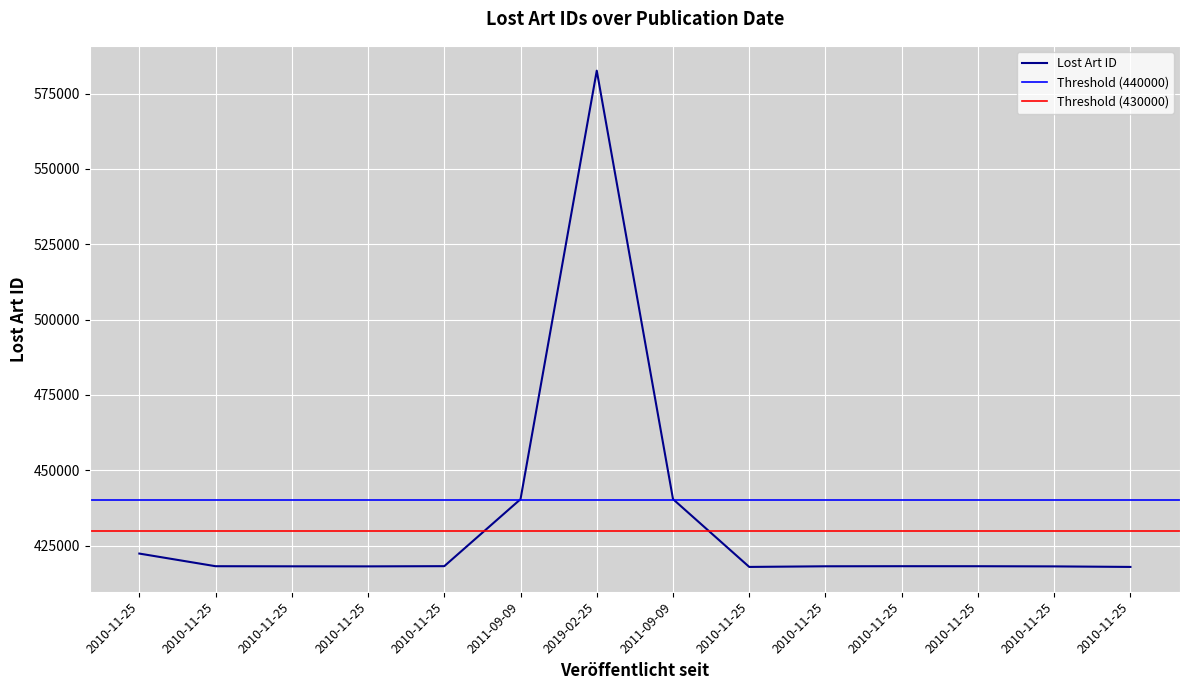

Where is the data nearest to the value 500268?

2011-09-09